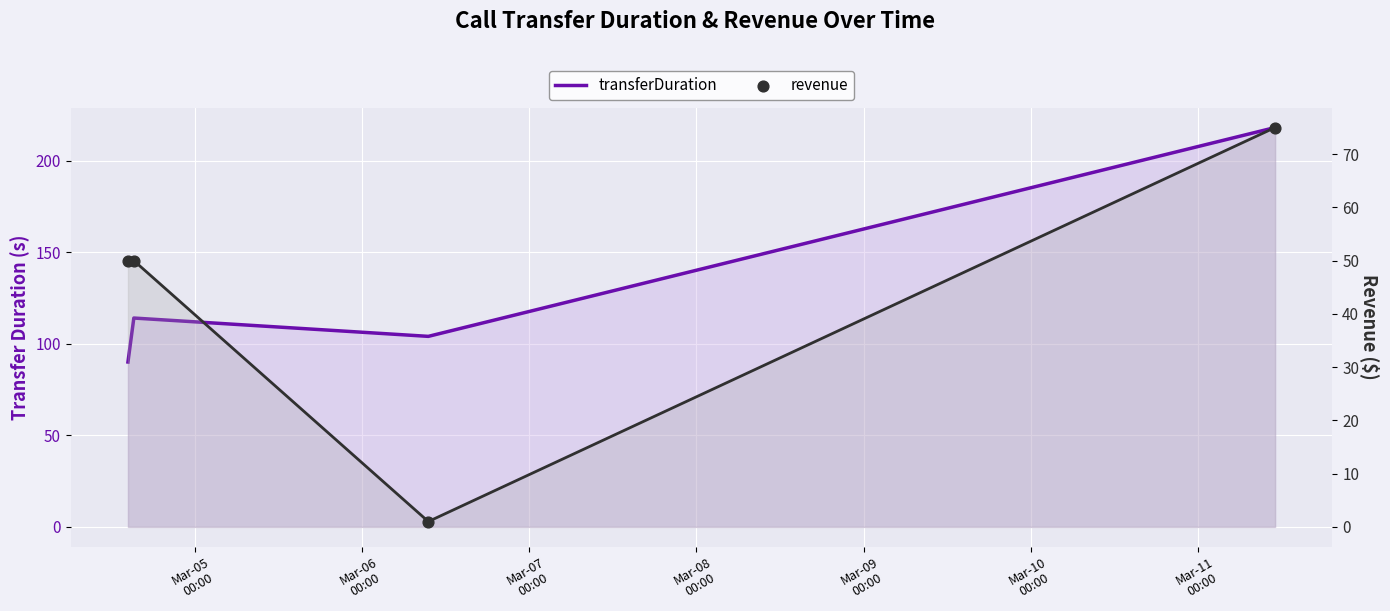

Is the value of revenue at Mar-06
00:00 greater than the value of transferDuration at Mar-08
00:00?

No